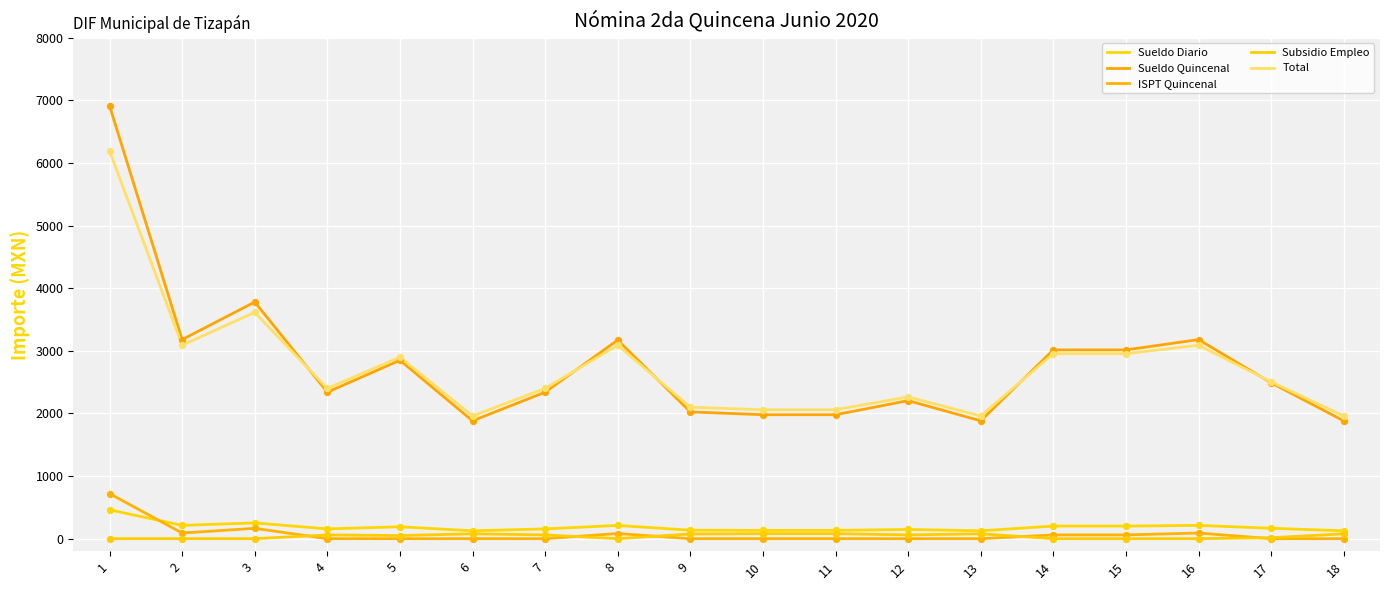

How many lines are shown in the chart?

5